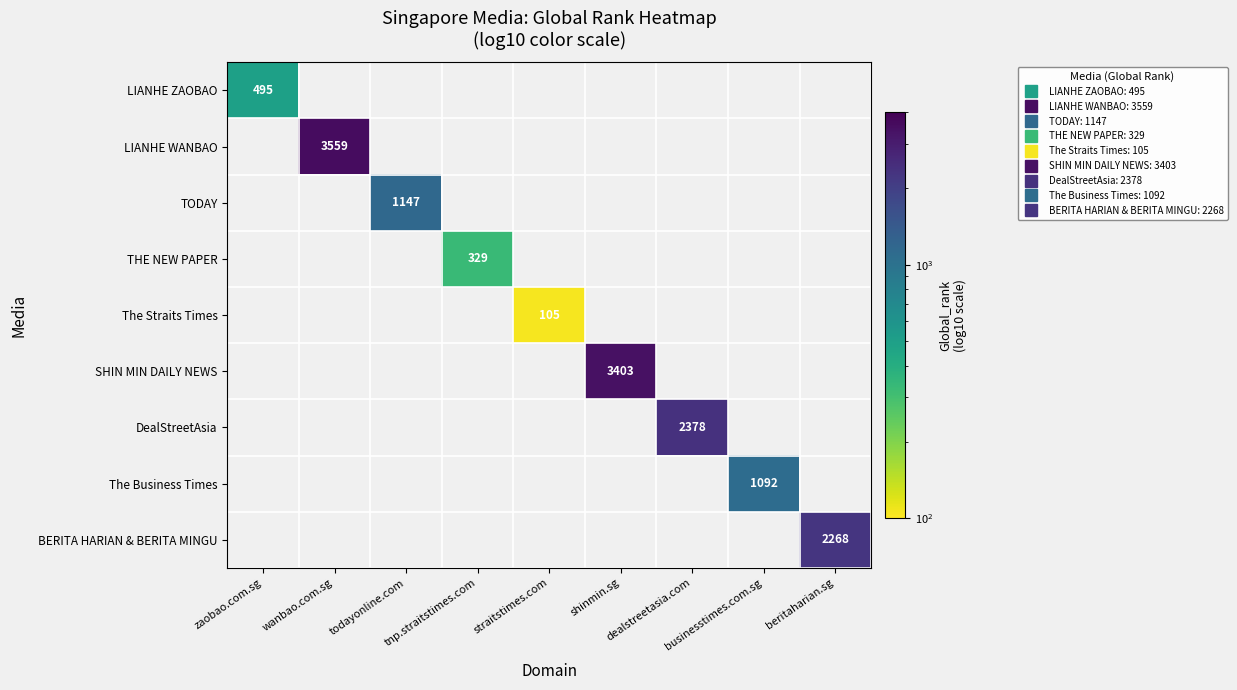

Count the number of data series in this chart.

9